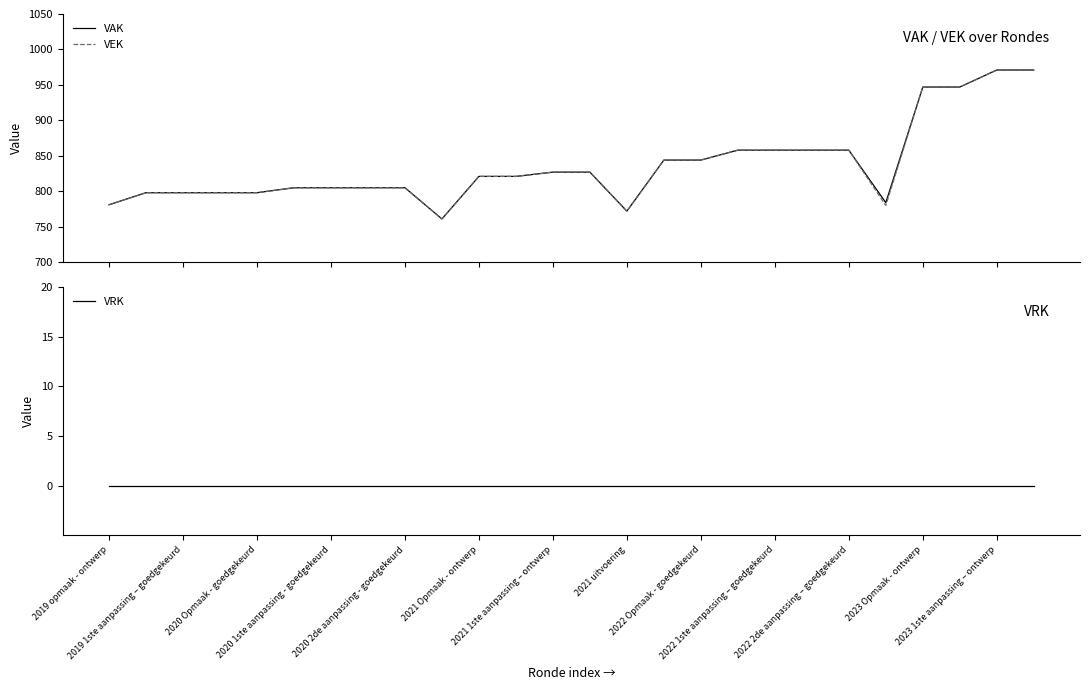

How many series are shown in this chart?

3